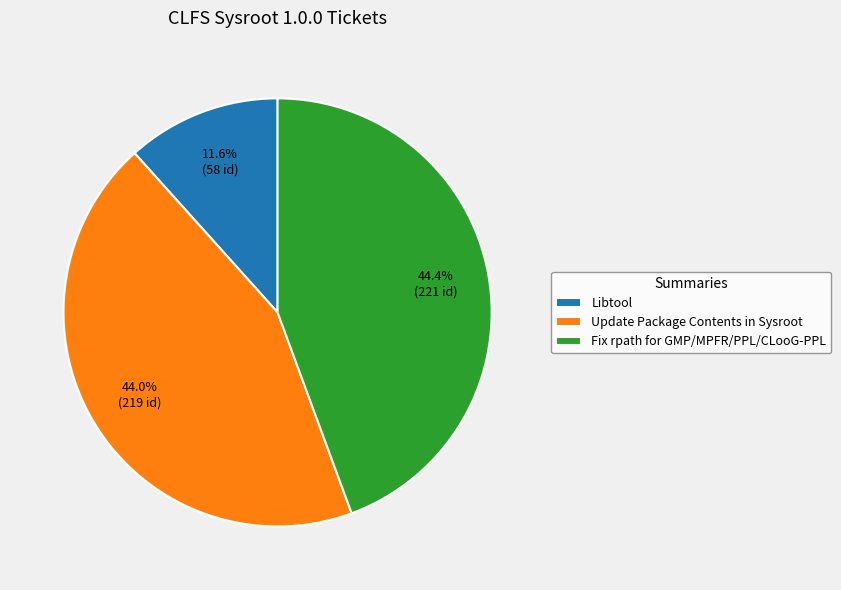

The Libtool slice represents 23% of the pie. True or false?

False